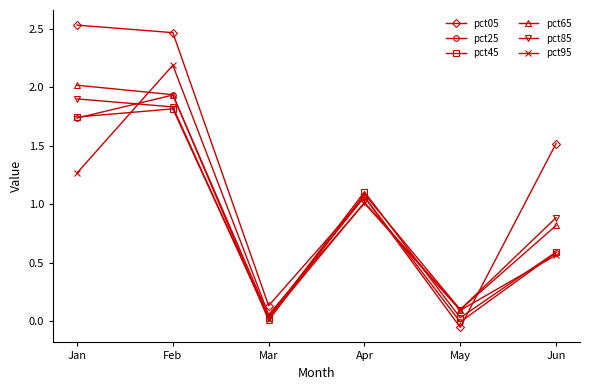

At which category does the chart reach its minimum across all series?

May